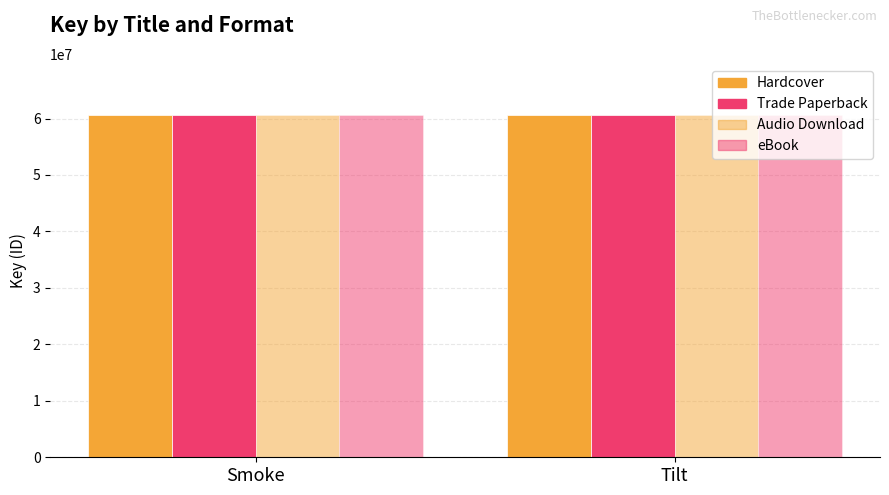

Does the chart contain any negative values?

No